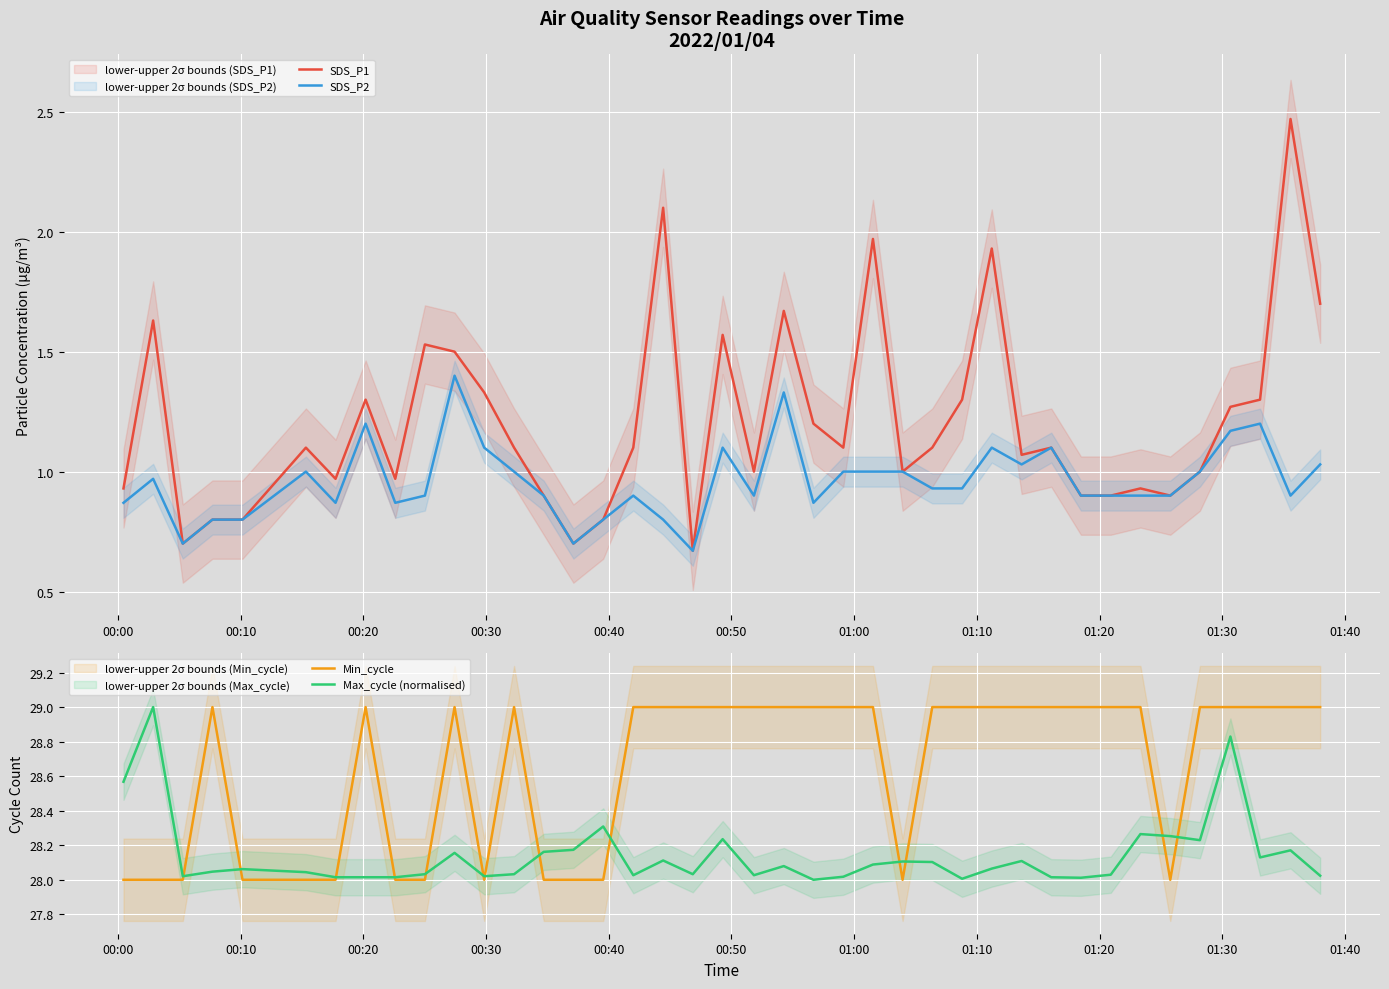

What is the maximum value for Max_cycle (normalised)?

29.0